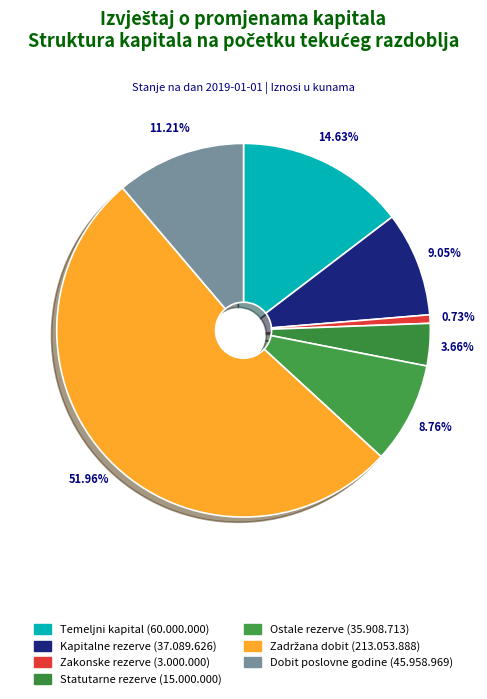

Count the number of slices in the pie.

7